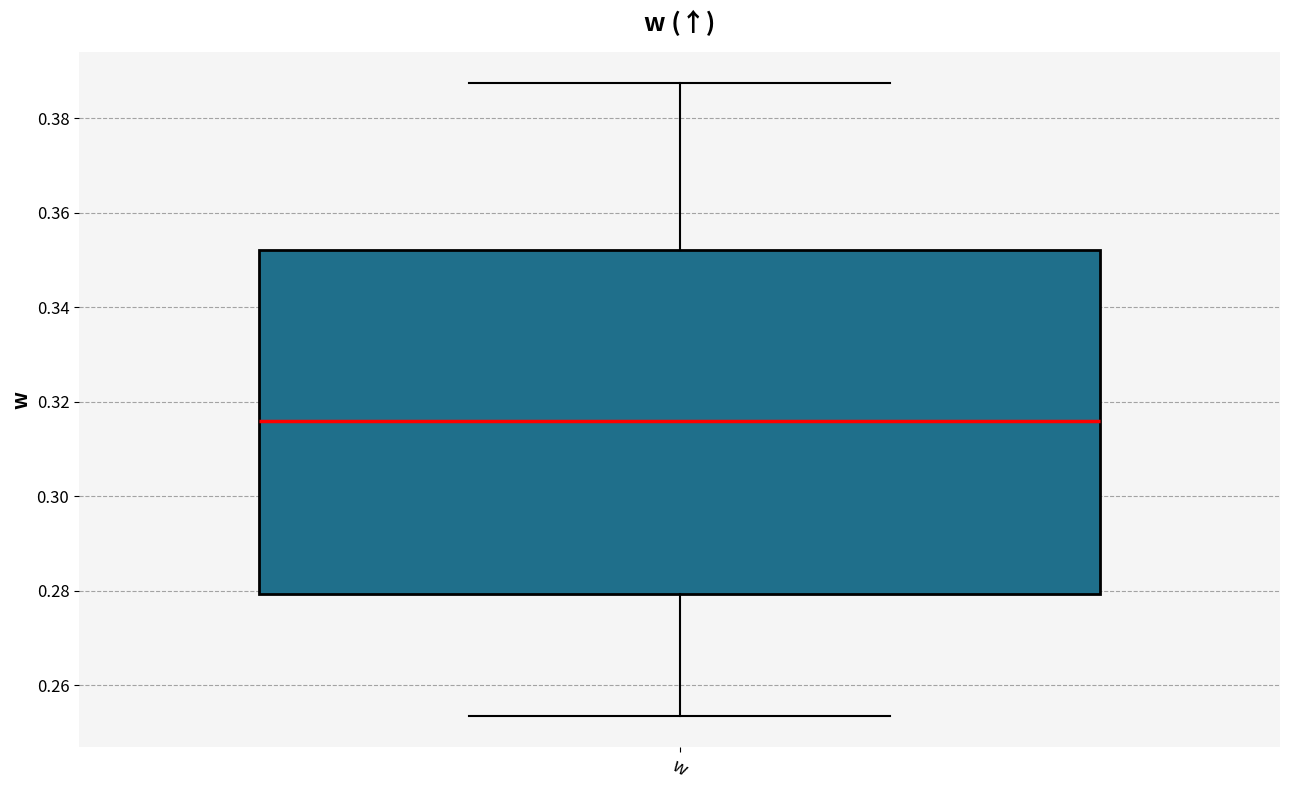

Read this box plot against the y-axis: the position of the median line, the range covered by the box, and the ends of both whiskers. The values are not printed on the chart, so give them approximately, as read against the axis.

median 0.316, box 0.280 to 0.352, whiskers 0.254 to 0.388